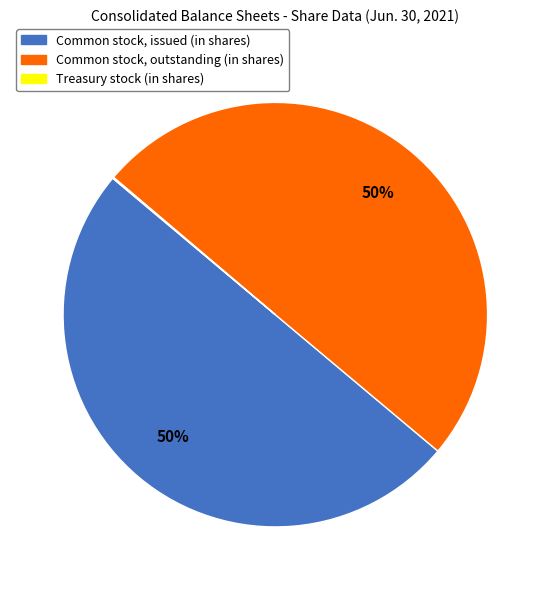

To the nearest percent, what portion does Common stock, issued (in shares) represent?

50%